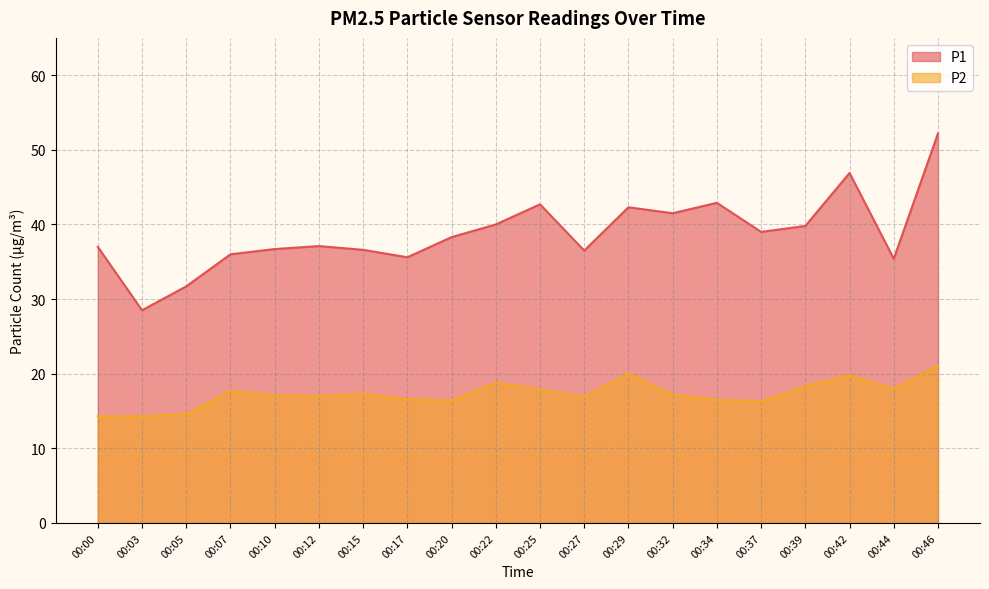

Reading left to right, list all the values displayed in this chart.

P1: 37.0	28.5	31.7	36.0	36.7	37.1	36.6	35.6	38.3	40.0	42.7	36.5	42.3	41.5	42.9	39.0	39.8	46.9	35.4	52.2
P2: 14.3	14.3	14.6	17.7	17.1	17.0	17.3	16.6	16.4	18.8	17.9	16.9	20.0	17.2	16.5	16.3	18.3	19.8	18.0	21.1